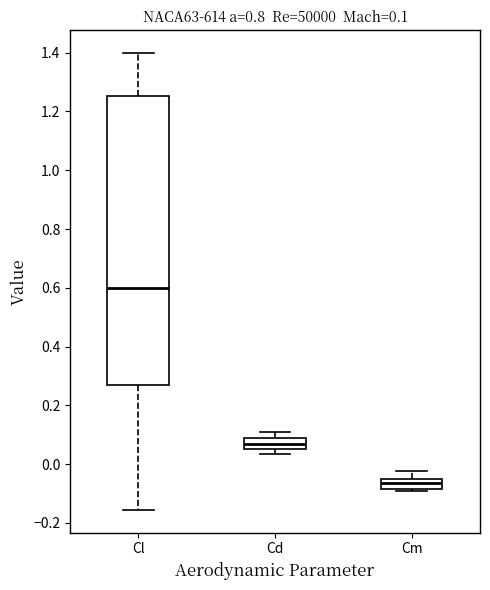

Which box's median line is the highest?

Cl